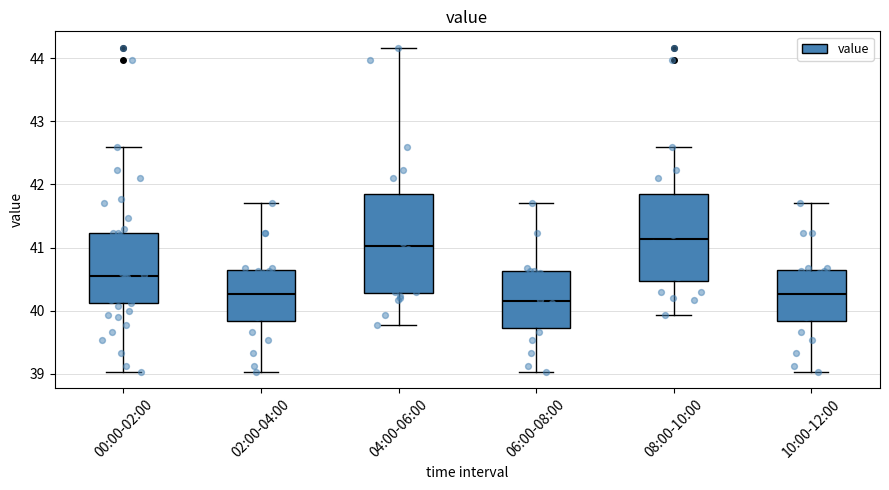

Reading left to right, read every box against the y-axis: the position of its median line, the range the box covers, and the ends of its whiskers. The values are not printed on the chart, so give them approximately, as read against the axis.

00:00-02:00: median 40.6, box 40.1 to 41.2, whiskers 39.0 to 42.6
02:00-04:00: median 40.3, box 39.8 to 40.6, whiskers 39.0 to 41.7
04:00-06:00: median 41.0, box 40.3 to 41.9, whiskers 39.8 to 44.2
06:00-08:00: median 40.2, box 39.7 to 40.6, whiskers 39.0 to 41.7
08:00-10:00: median 41.1, box 40.5 to 41.9, whiskers 39.9 to 42.6
10:00-12:00: median 40.3, box 39.8 to 40.6, whiskers 39.0 to 41.7